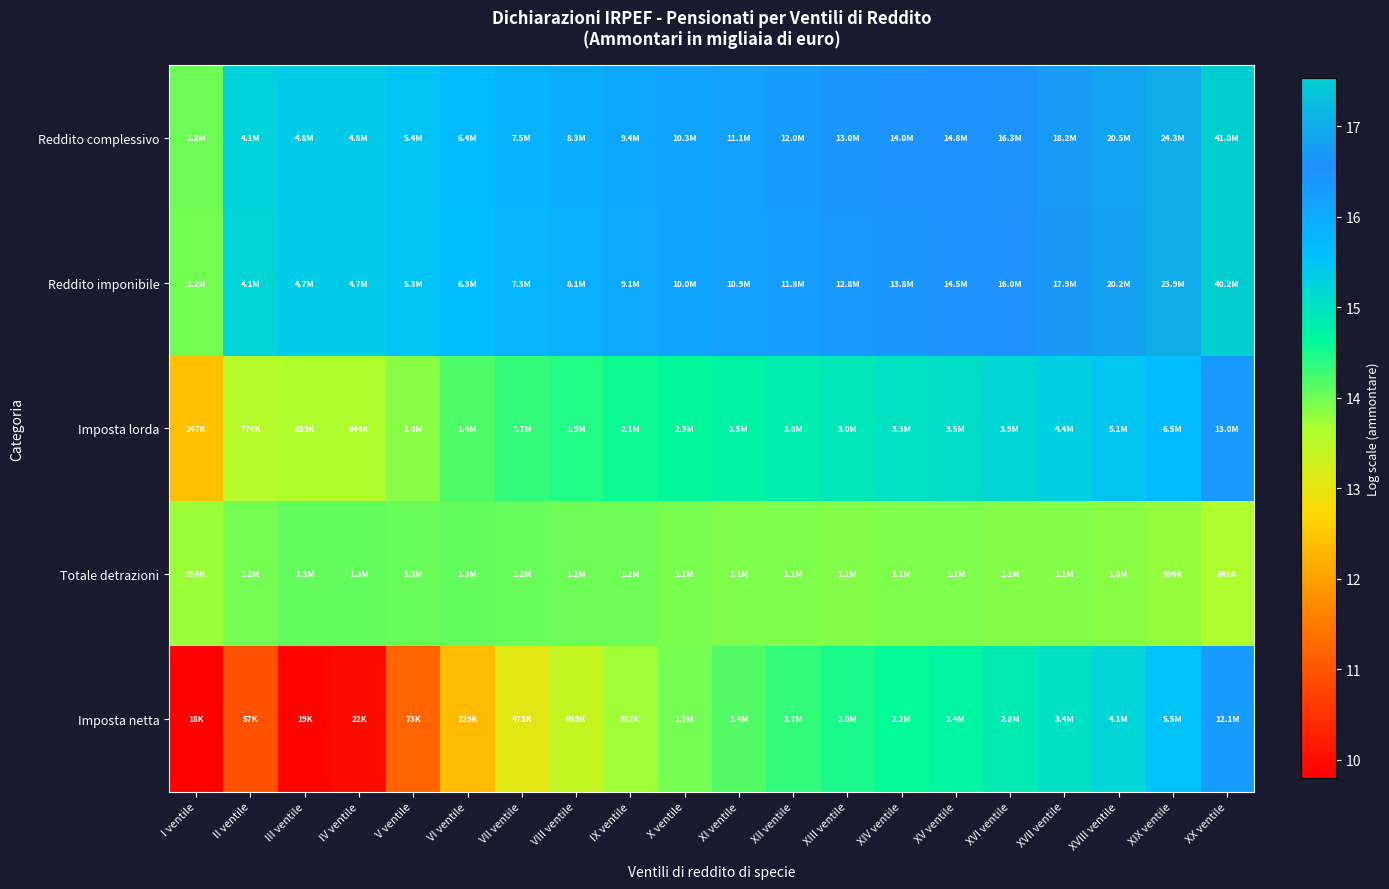

Which series has the largest total across all categories?

Reddito complessivo